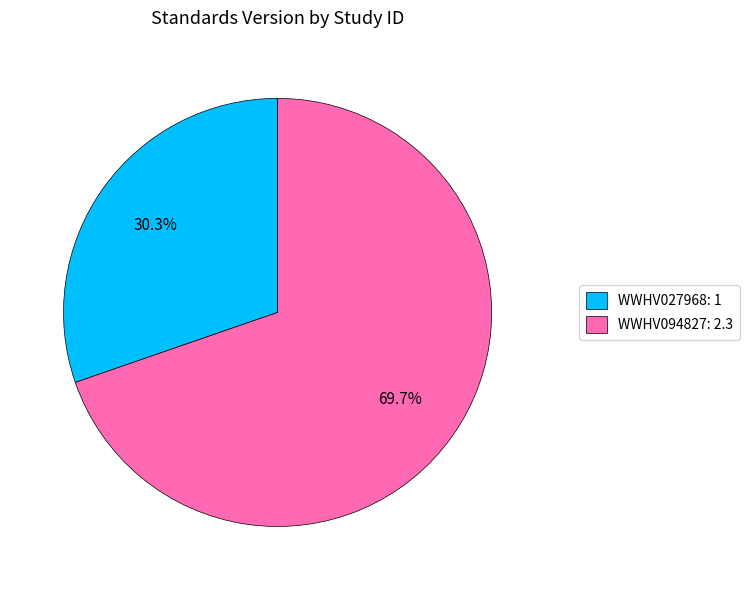

To the nearest percent, what is the difference between the largest and smallest slice percentages?

39%